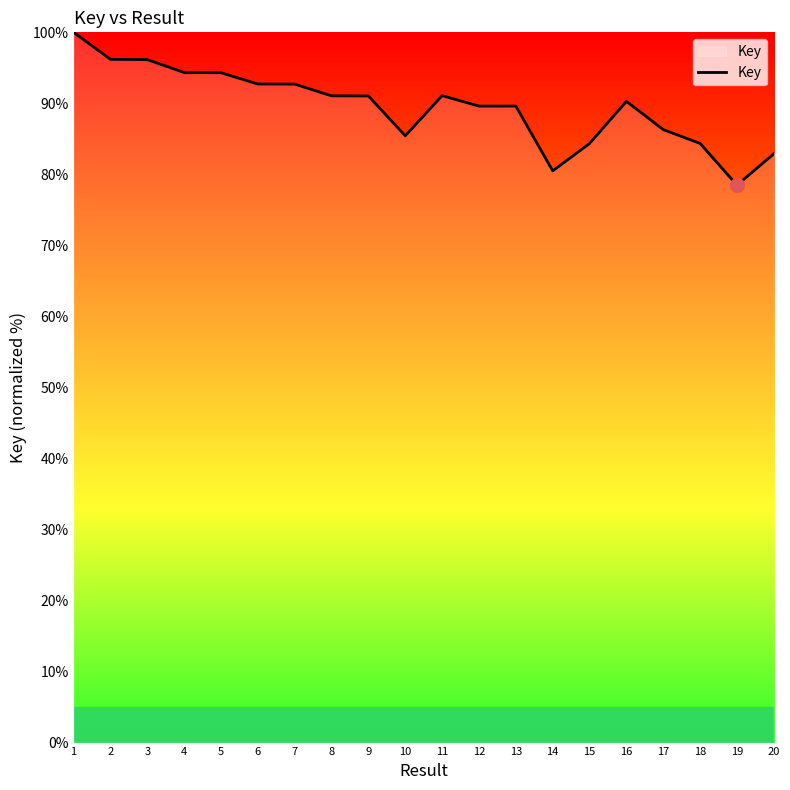

True or false: the data shows 128.9 at 13.

False